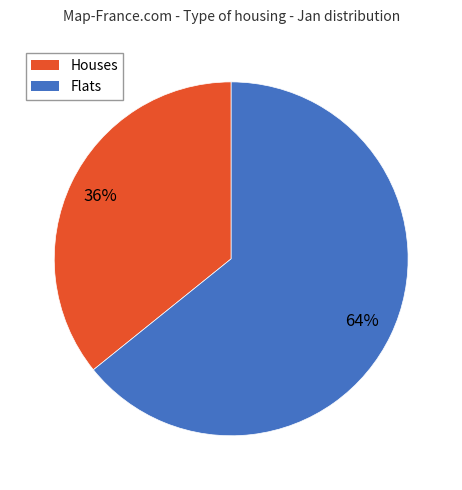

How many segments does this pie chart have?

2